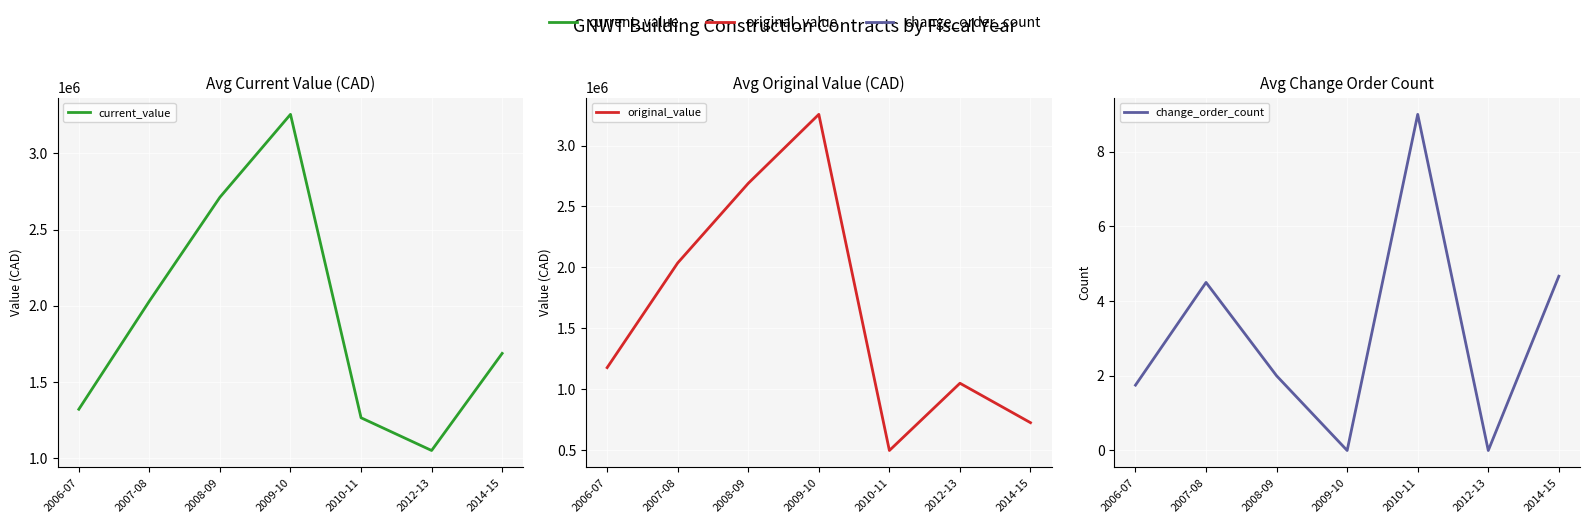

What is the difference between the original_value values at 2014-15 and 2009-10?

2528497.0